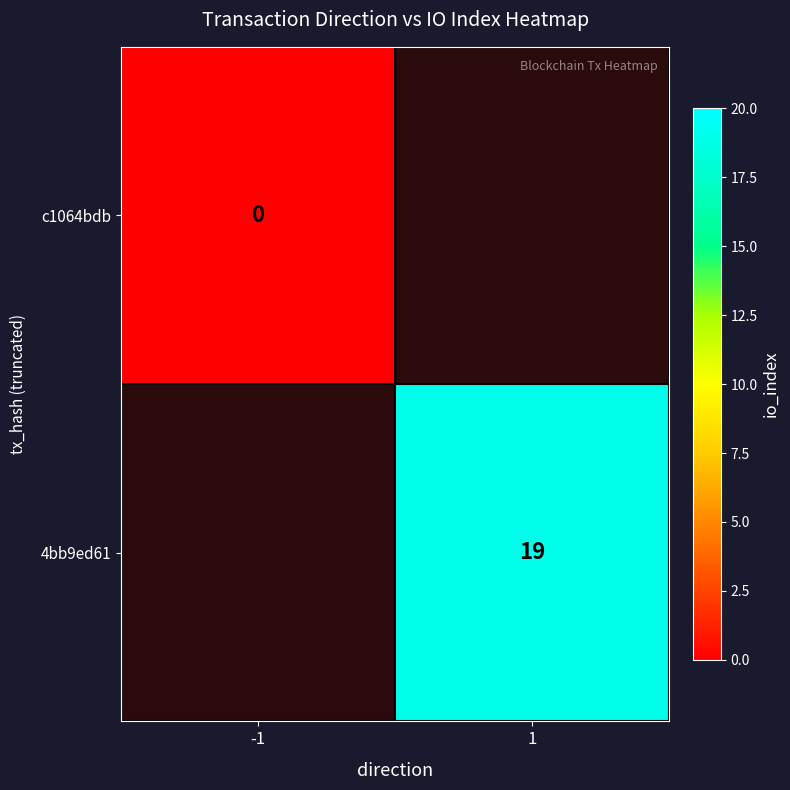

Which series has the largest range (max minus min)?

c1064bdb